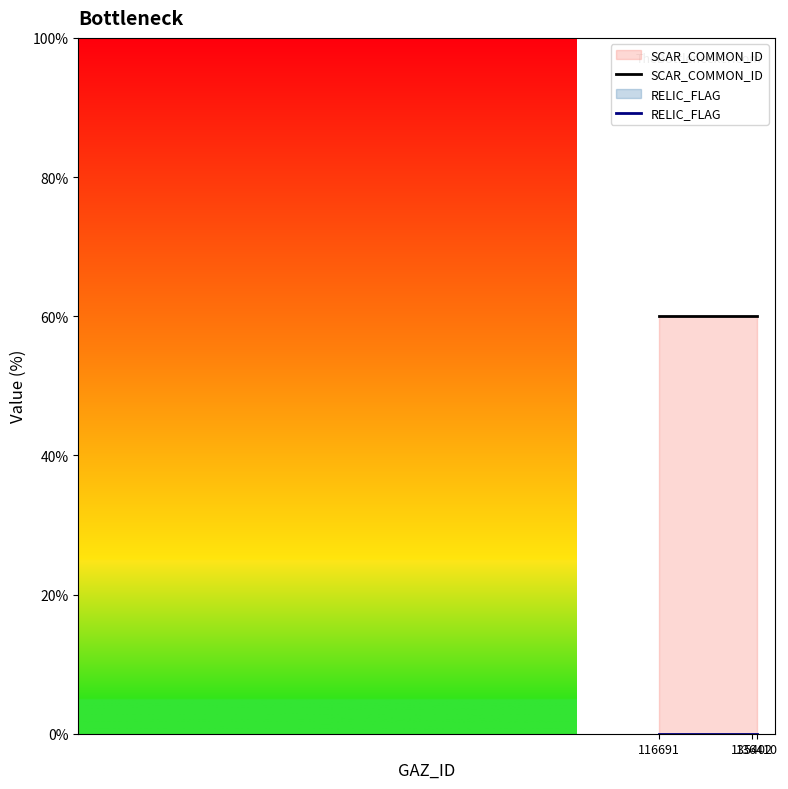

Which category has the highest value in the RELIC_FLAG series?

136410